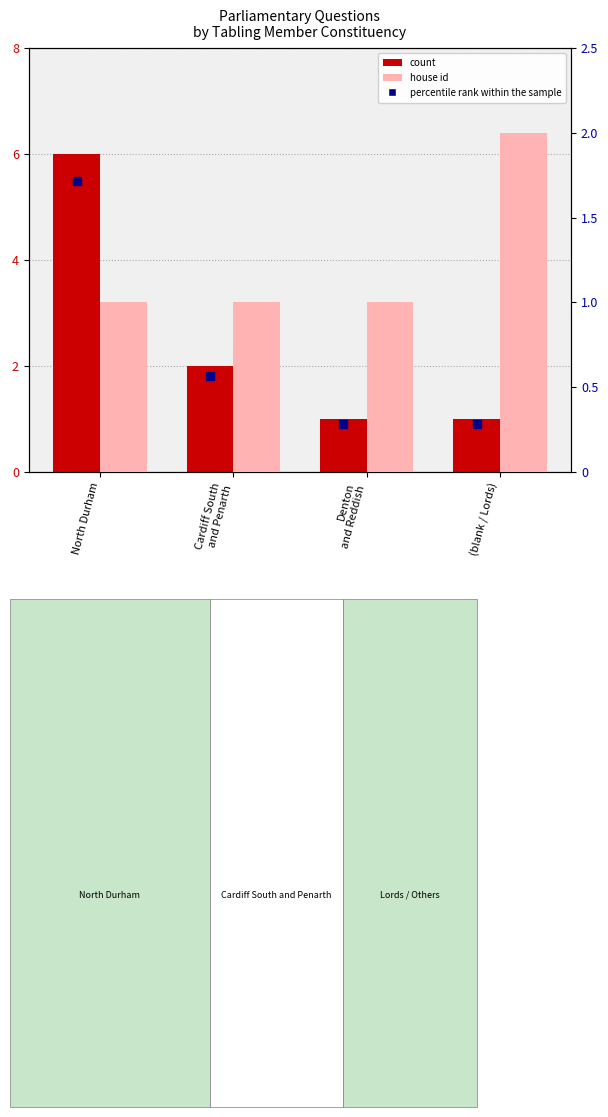

Which series has the largest Y range (max minus min)?

count